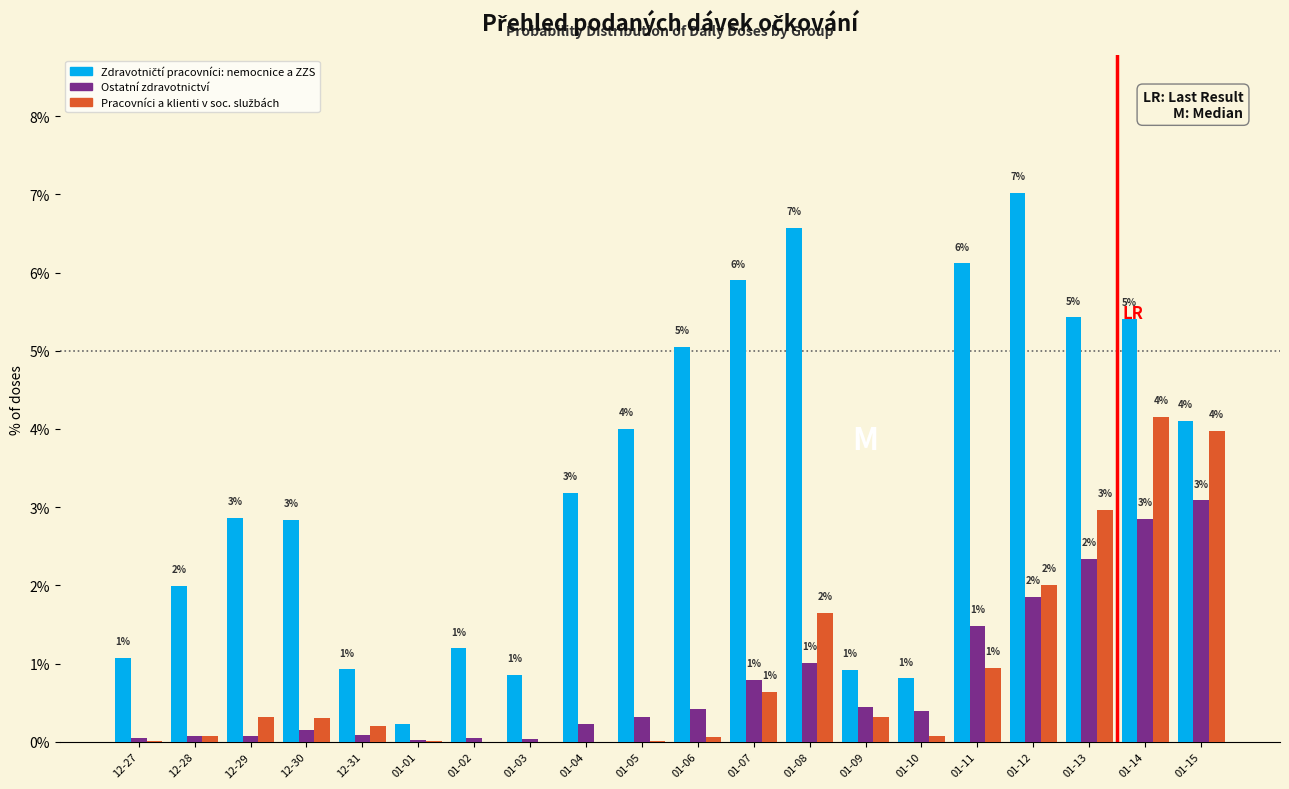

At which category is the sum across all series the highest?

01-14